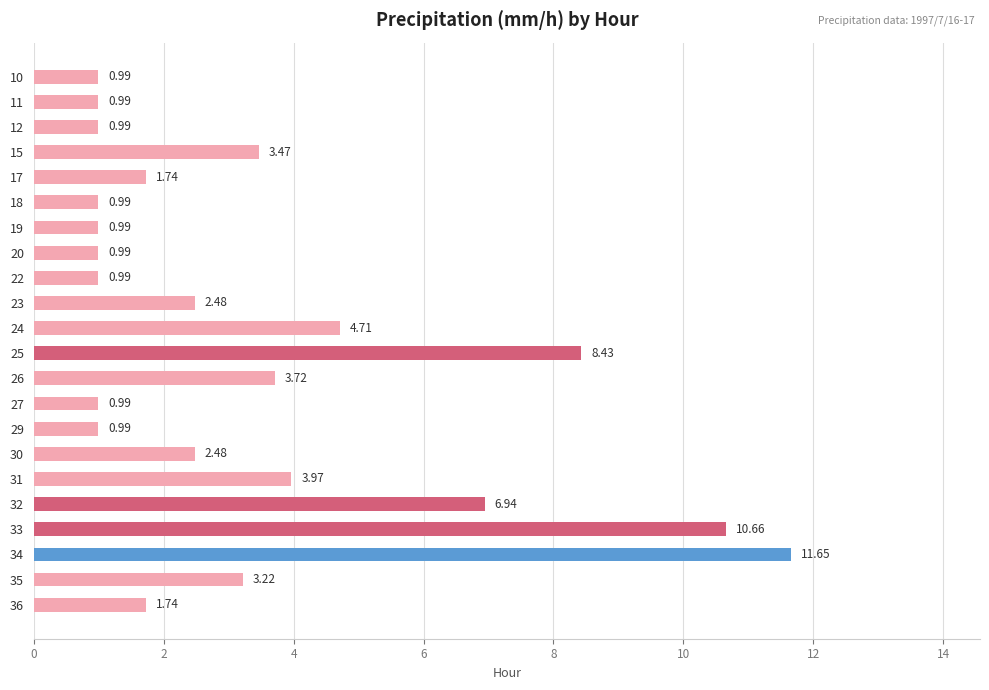

True or false: the data shows 4.4 at 20.

False